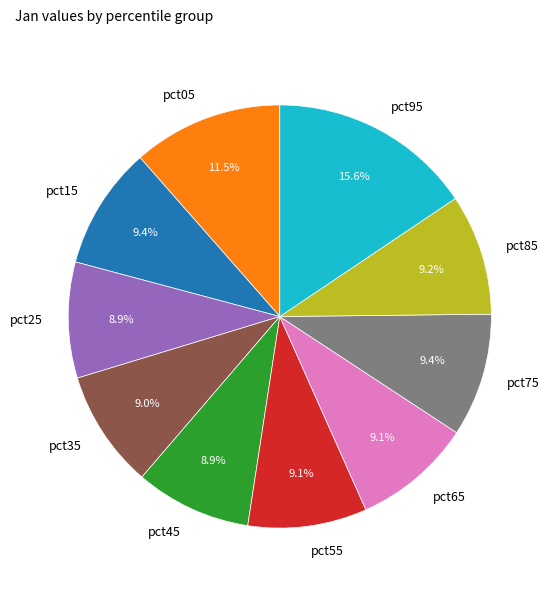

Which category has the biggest portion of the pie?

pct95